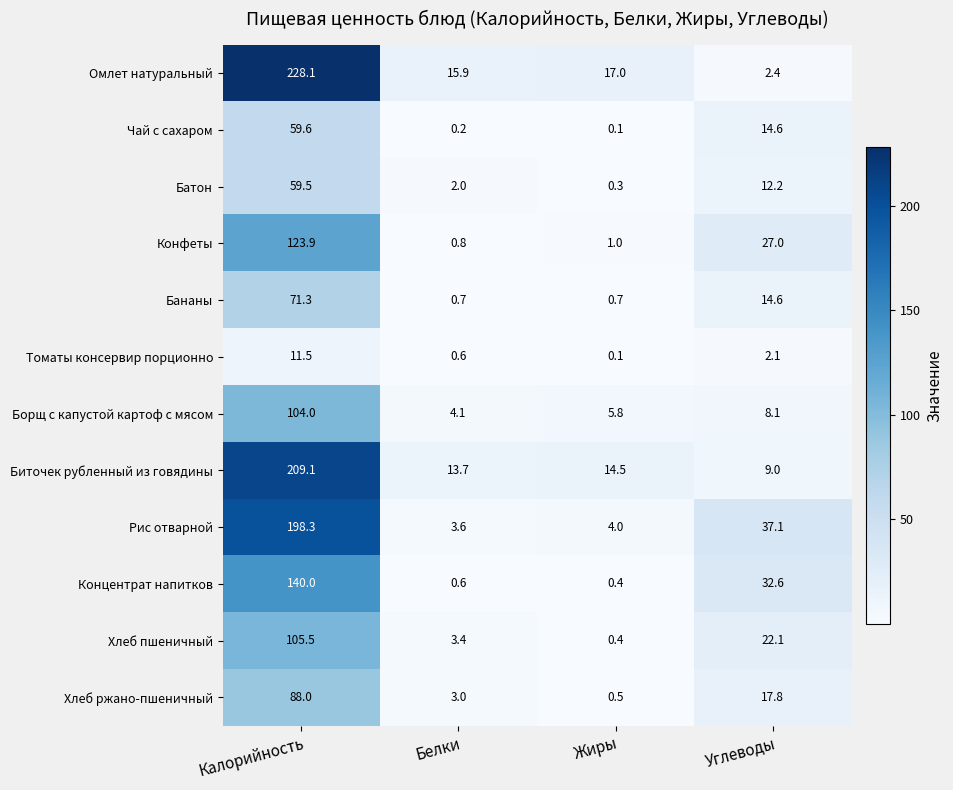

Between Калорийность and Углеводы, which series saw the biggest shift?

Омлет натуральный